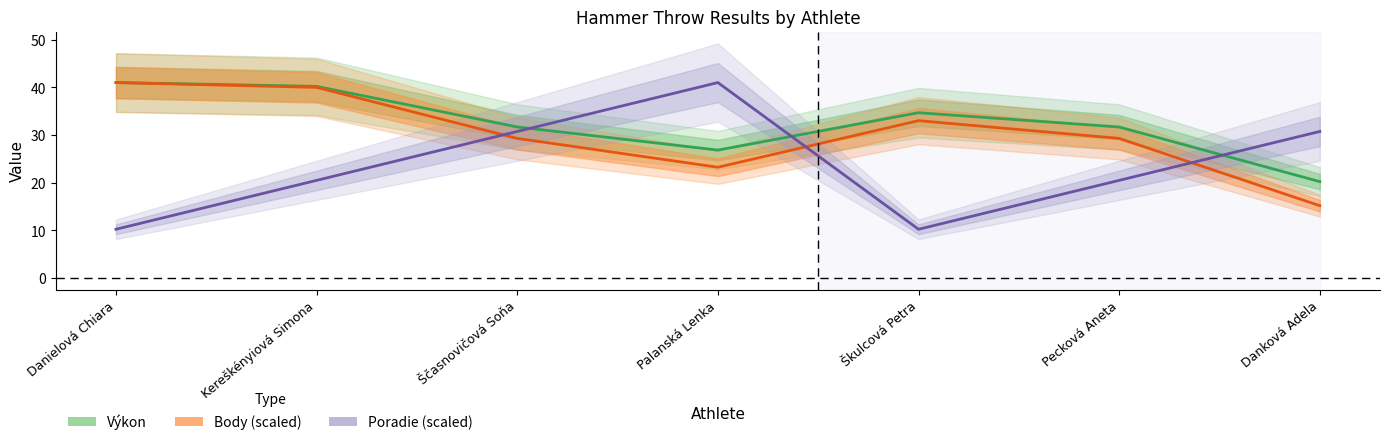

What is the label of the 7th point from the right?

Danielová Chiara